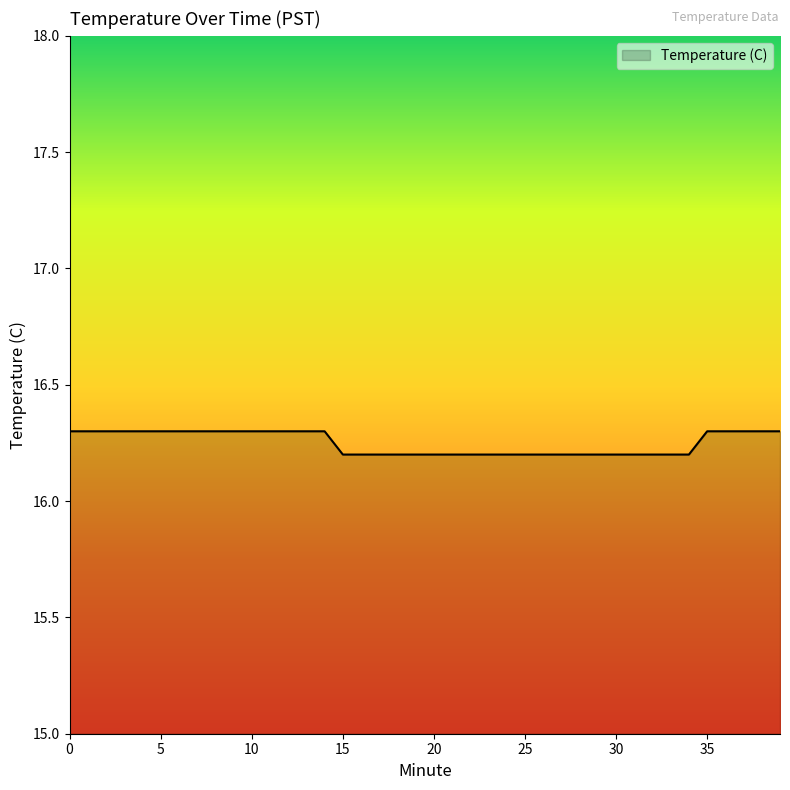

What is the greatest value displayed?

16.3